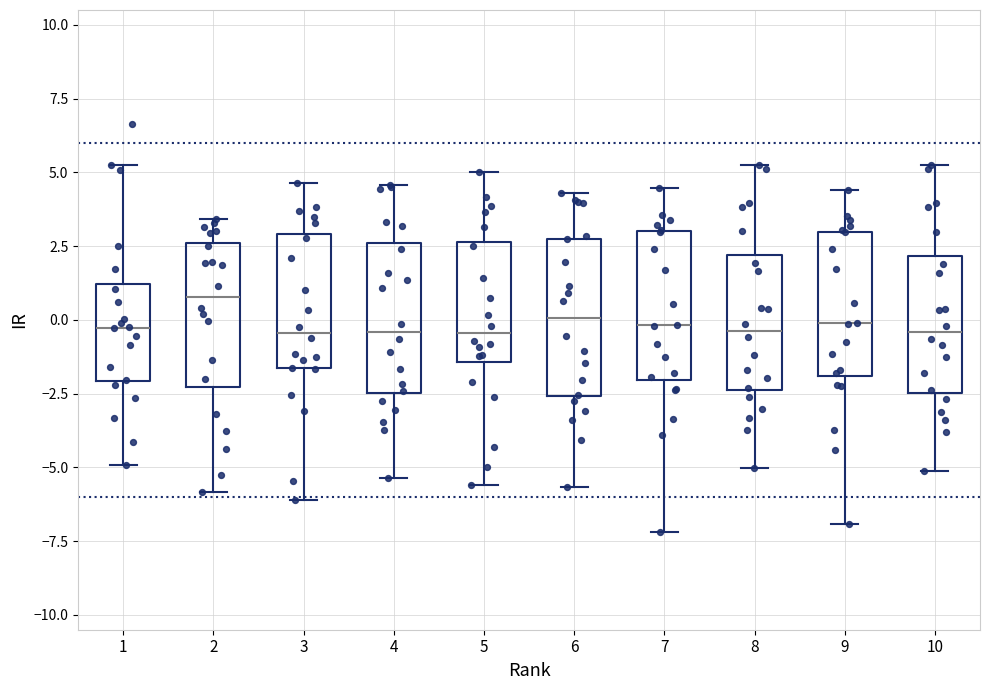

Which box's median line is the highest?

2